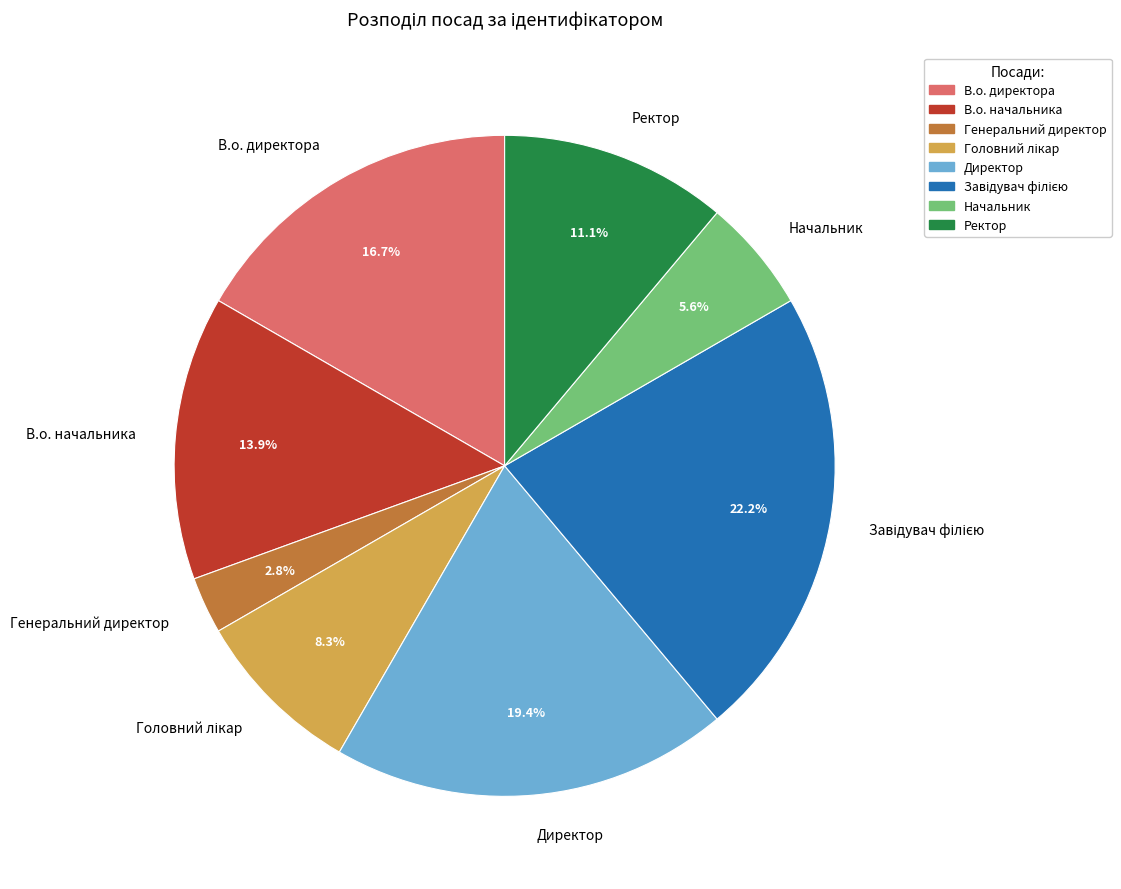

Is there any slice that represents more than half of the pie?

No